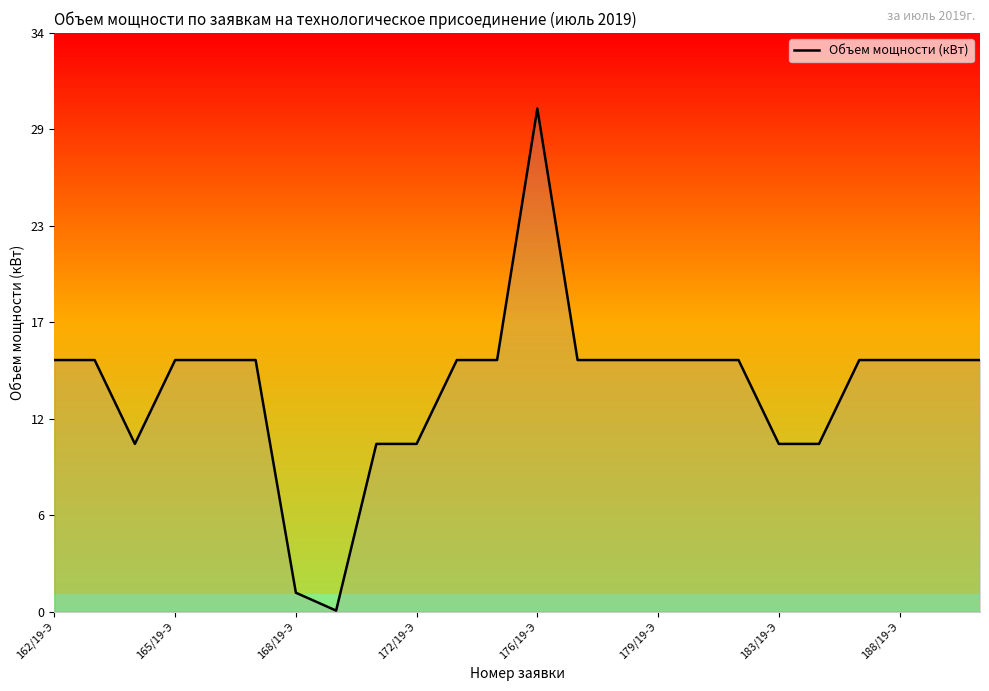

How many interior local peaks (higher than both neighbors) does the data have?

1